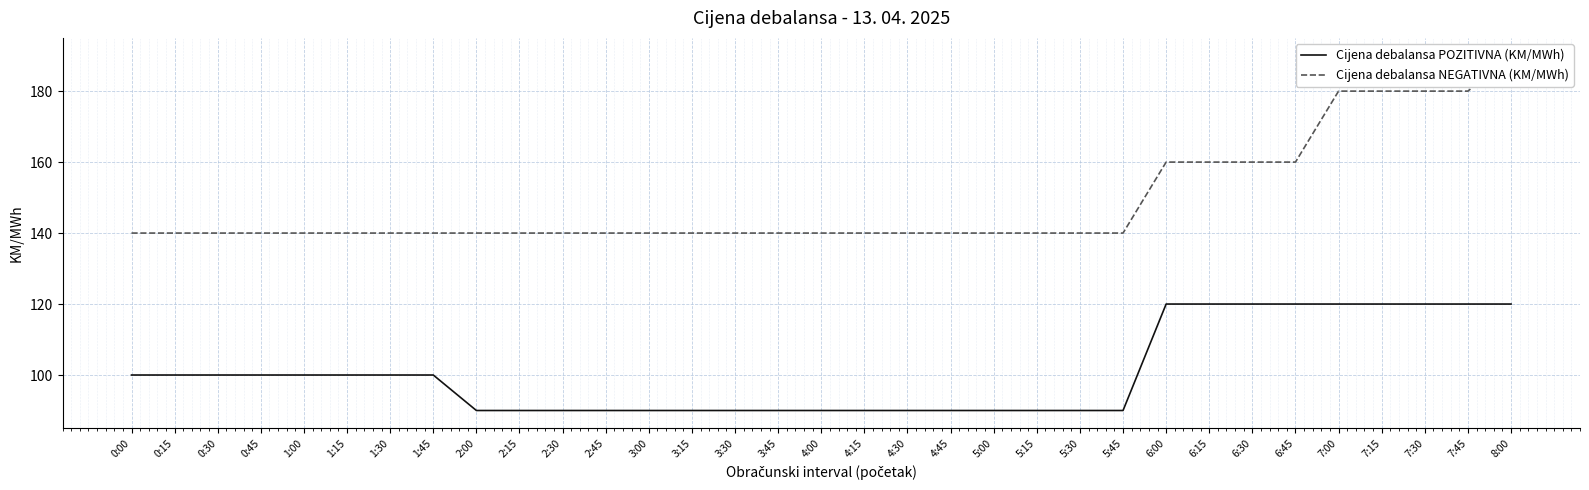

True or false: Cijena debalansa POZITIVNA (KM/MWh) and Cijena debalansa NEGATIVNA (KM/MWh) cross at least once.

False